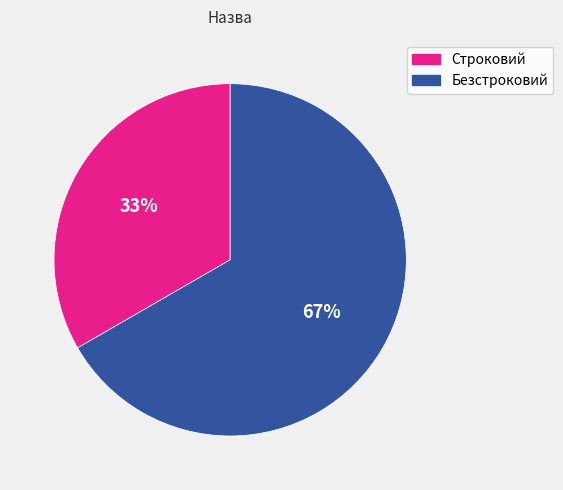

The Безстроковий slice represents 76% of the pie. True or false?

False